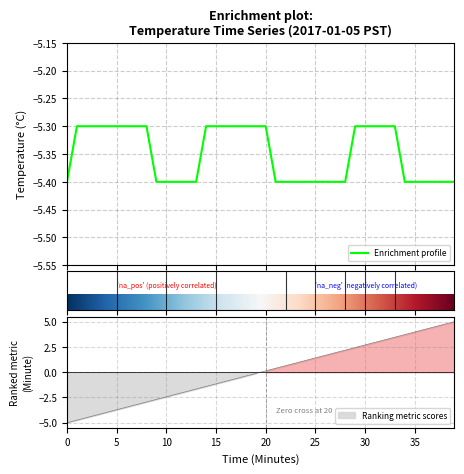

How many series are shown in this chart?

1